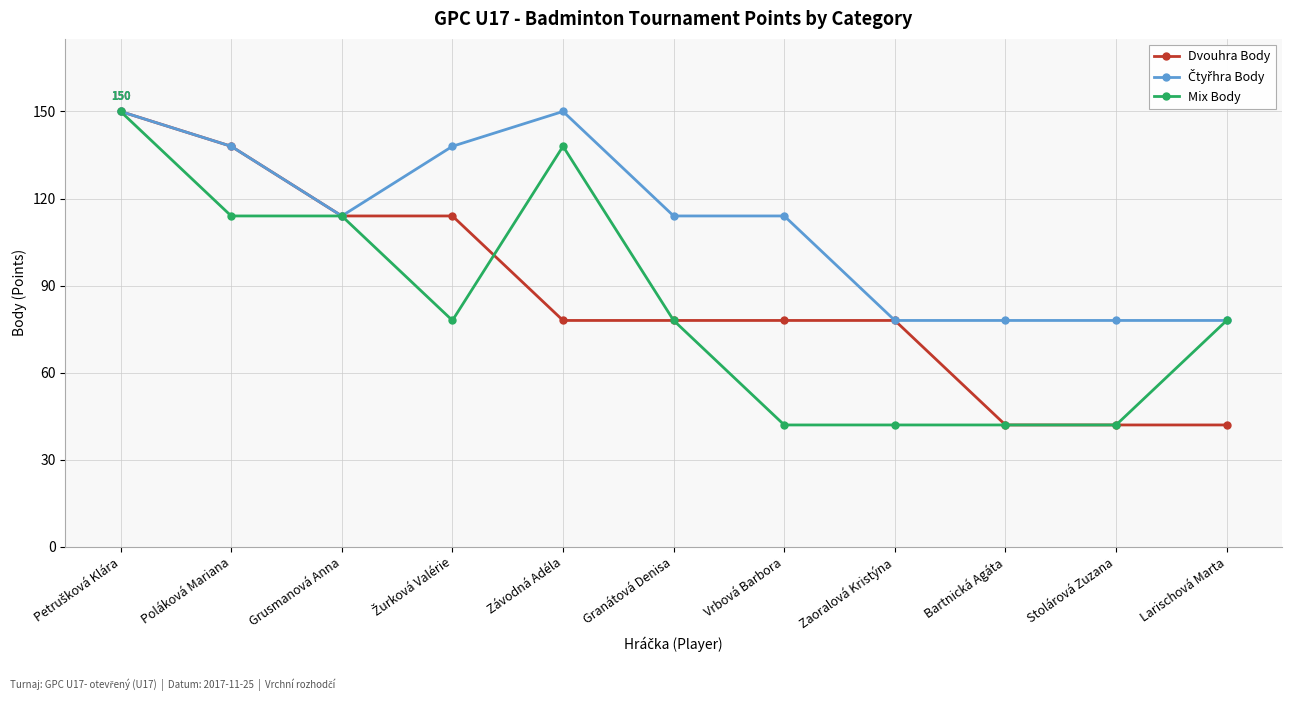

What is the label of the 11th point from the left?

Larischová Marta